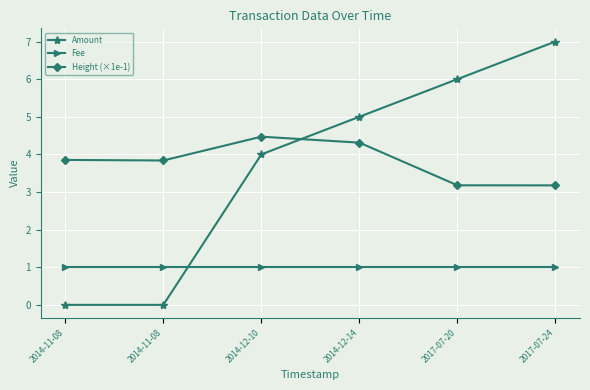

True or false: Amount and Height (×1e-1) cross at least once.

True